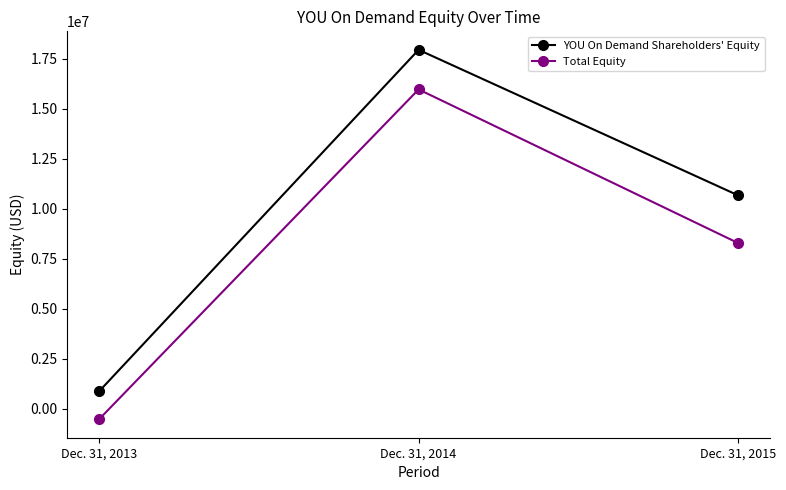

Count the number of data series in this chart.

2